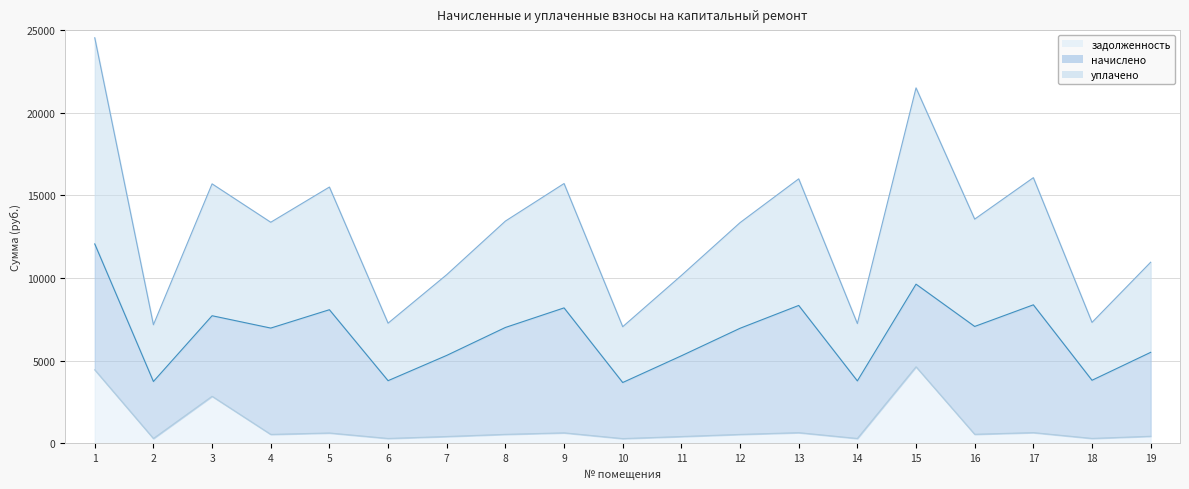

Does the chart display data point markers on the line(s)?

No